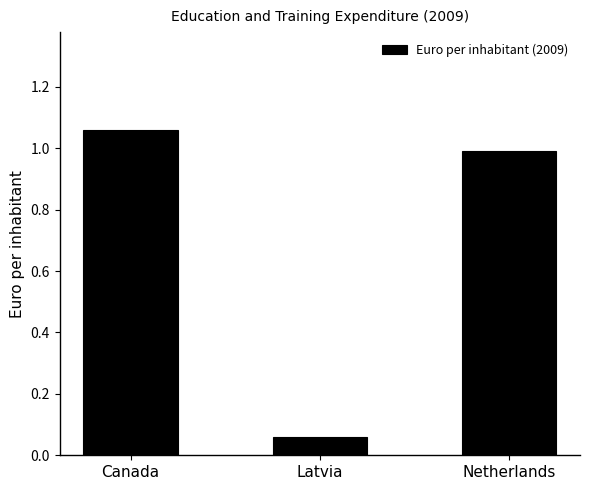

How many bars are there in total?

3